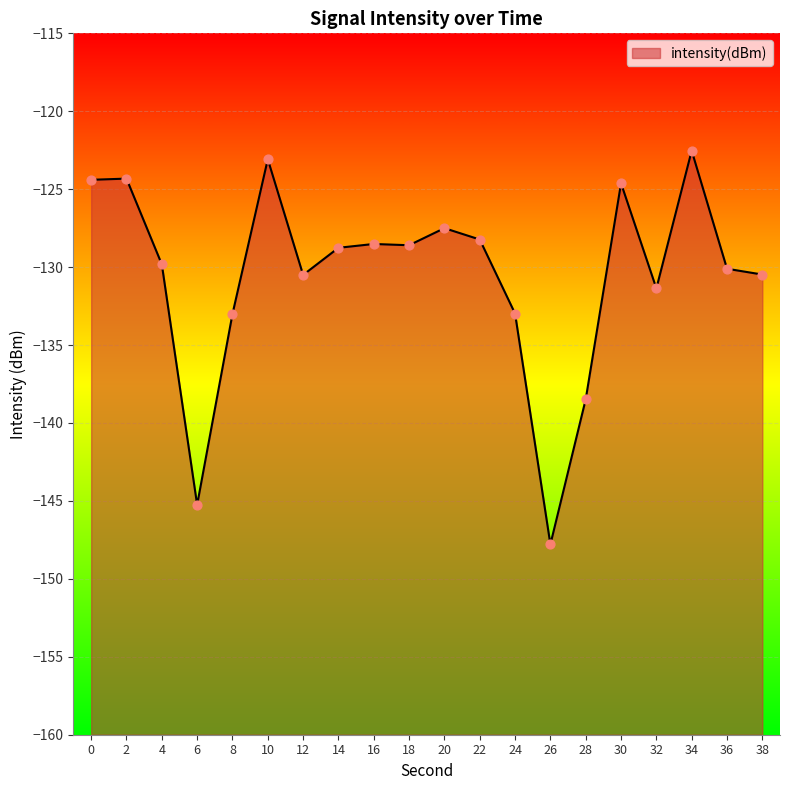

What is the change in value from 26 to 38?

+17.3